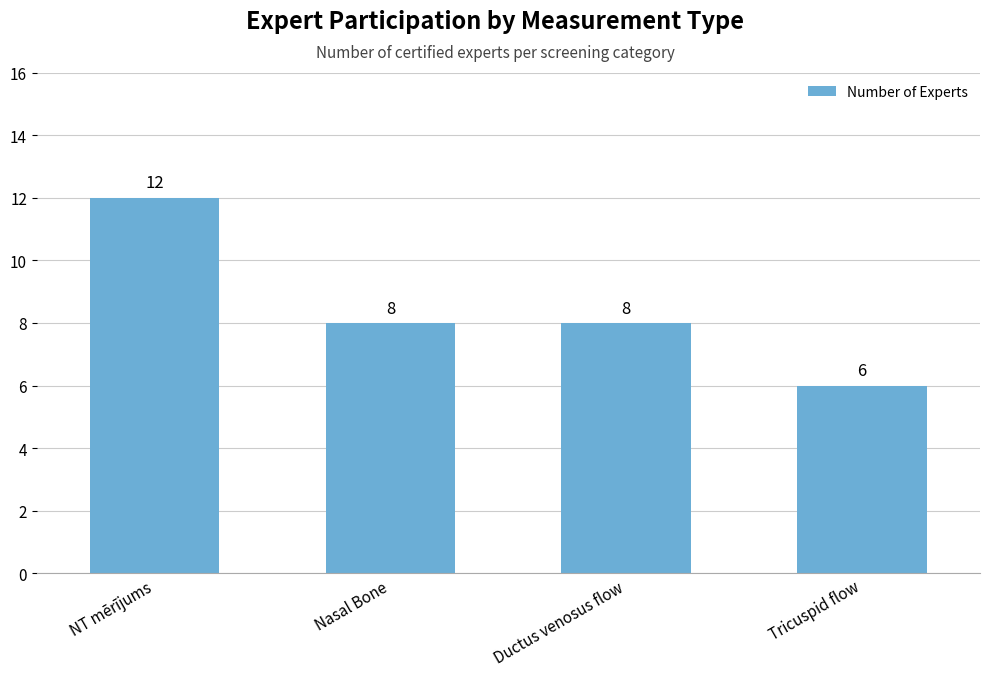

At which label does the data first exceed 8?

NT mērījums